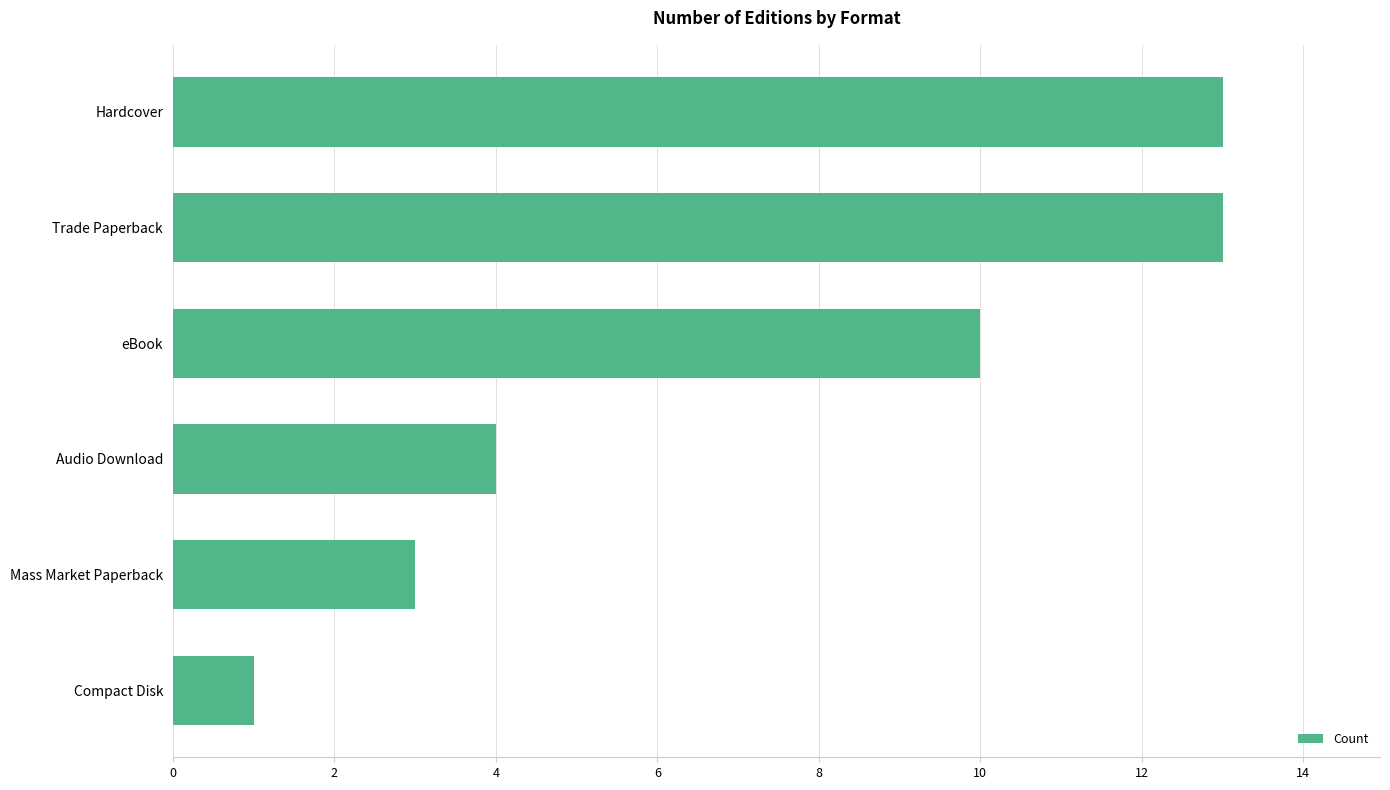

What is the approximate value at Hardcover, to the nearest 5?

15